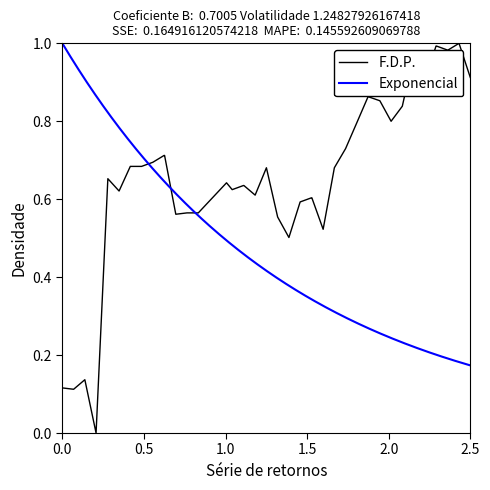

True or false: the data has more than 0 interior local peaks.

True